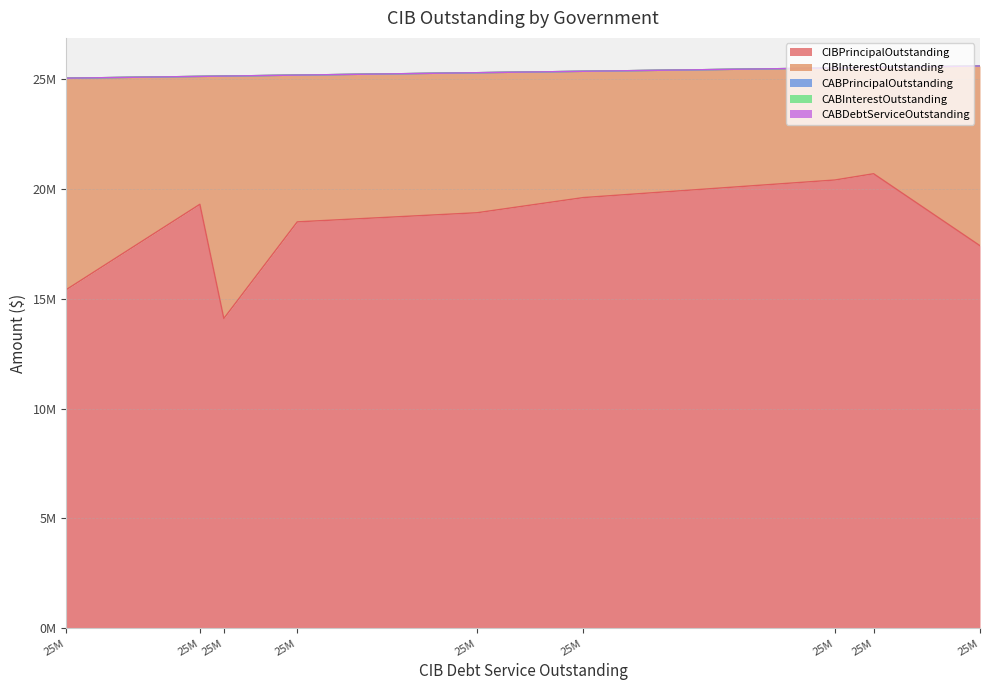

How many series are shown in this chart?

5